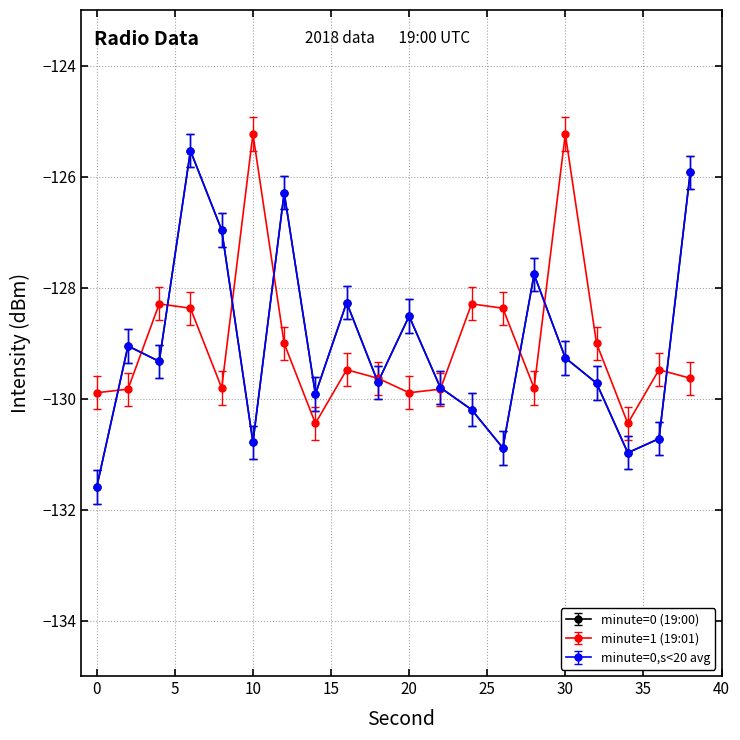

How many interior local peaks does the minute=1 (19:01) series have?

6